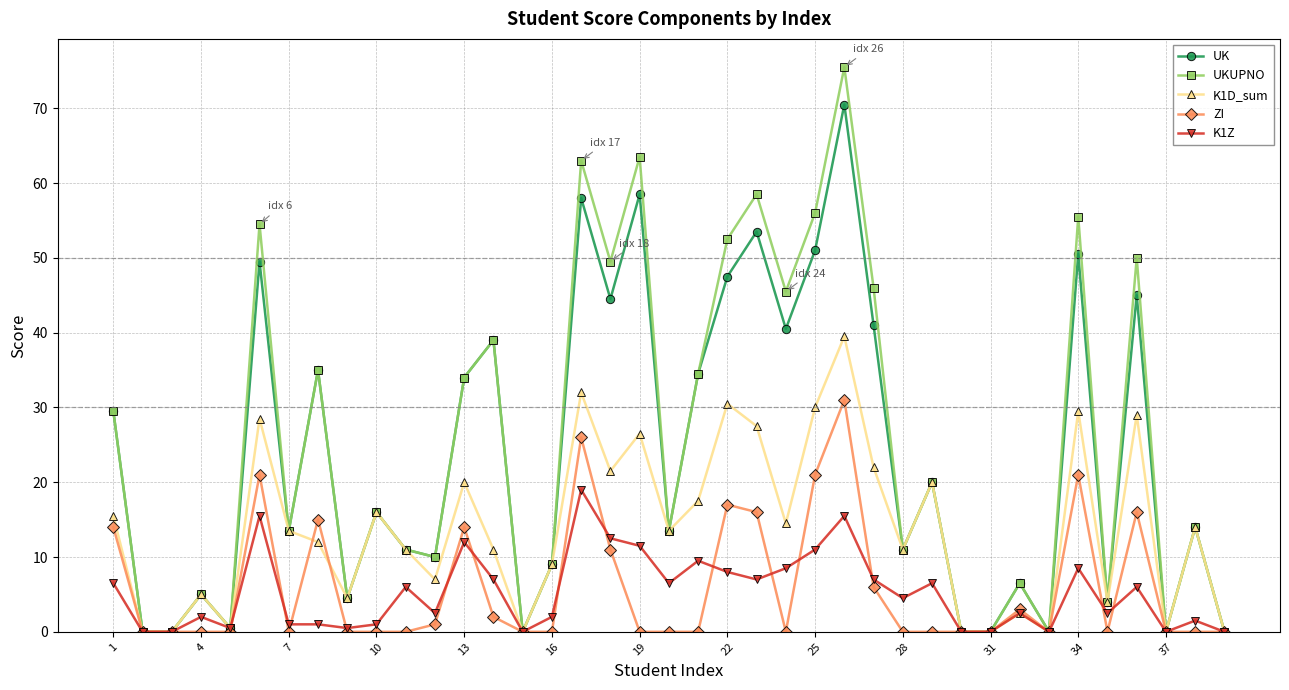

Which series has the largest total across all categories?

UKUPNO